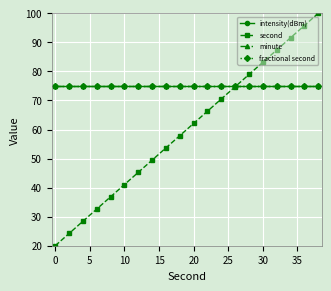

Does the chart have visible grid lines?

Yes